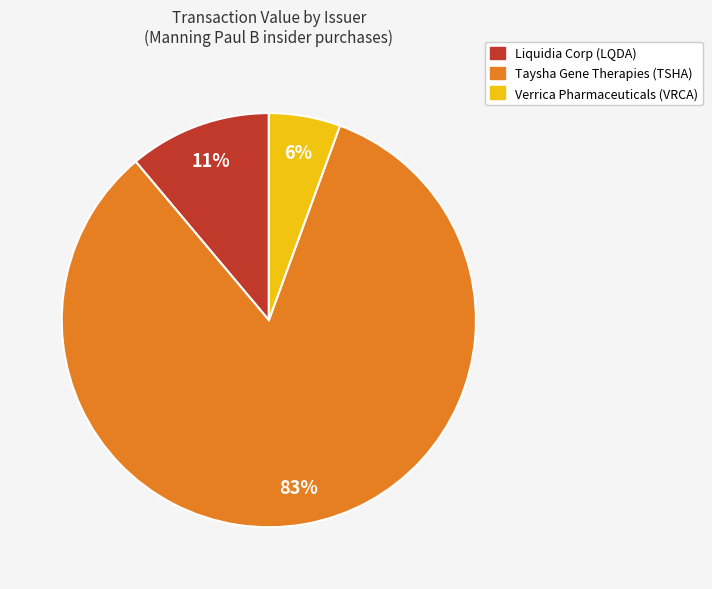

Which category has the biggest portion of the pie?

Taysha Gene Therapies (TSHA)